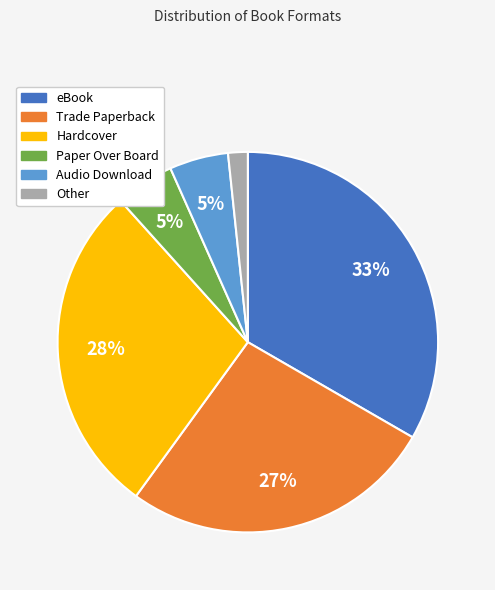

Between Hardcover and Trade Paperback, which is larger?

Hardcover